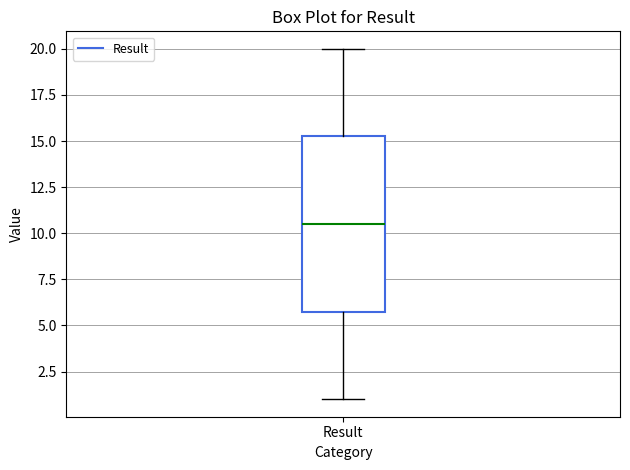

Where does the lower whisker of the box for Result end on the y-axis? The values are not printed on the chart, so give them approximately, as read against the axis.

1.0